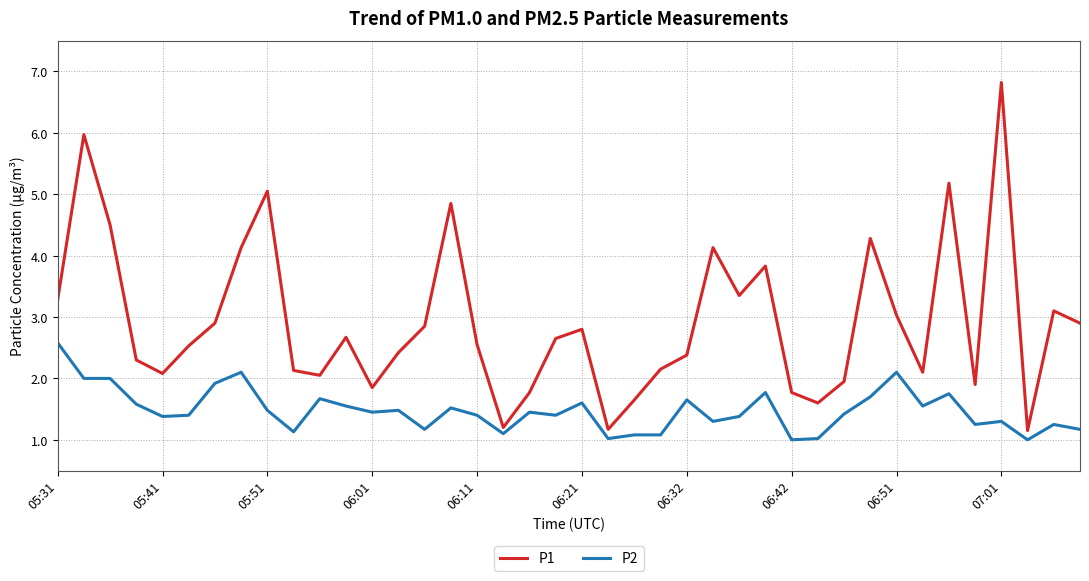

Which series has the largest range (max minus min)?

P1